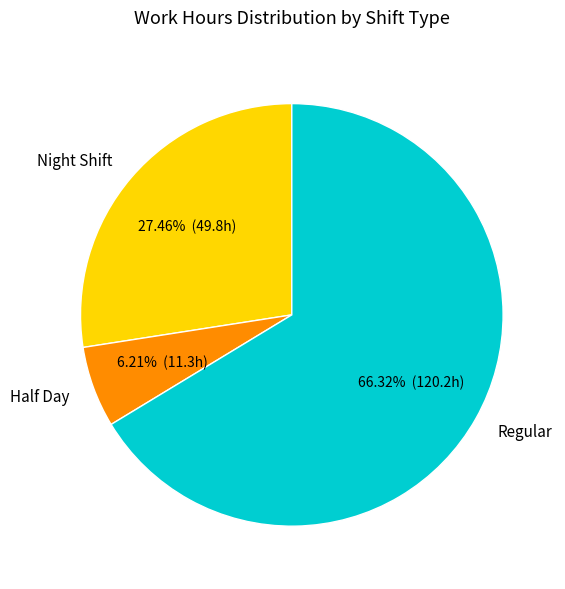

Between Half Day and Night Shift, which is larger?

Night Shift